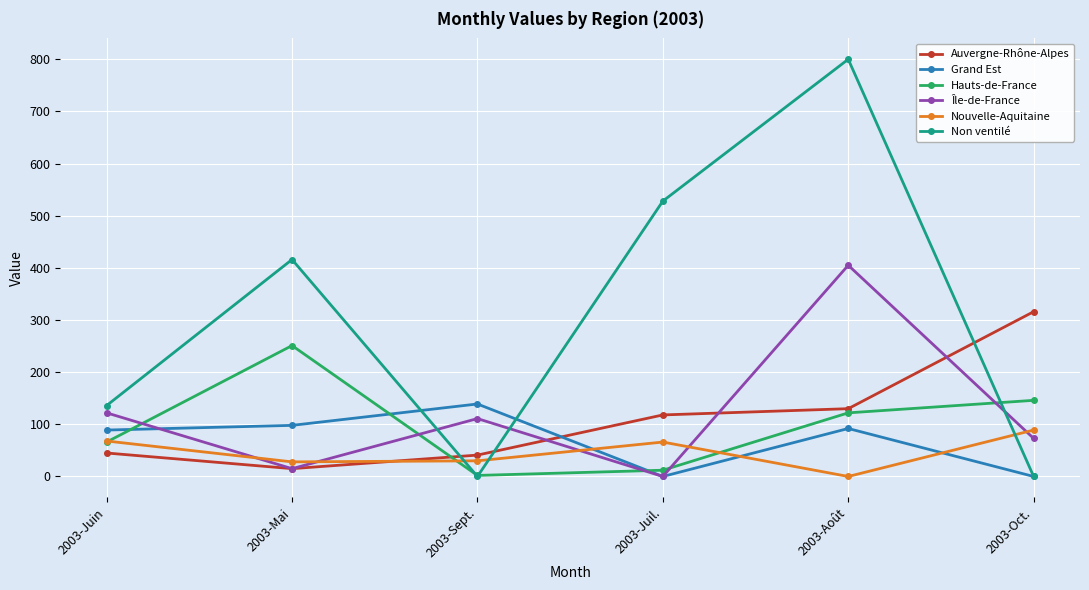

The Nouvelle-Aquitaine series shows 30 at 2003-Sept.. True or false?

True